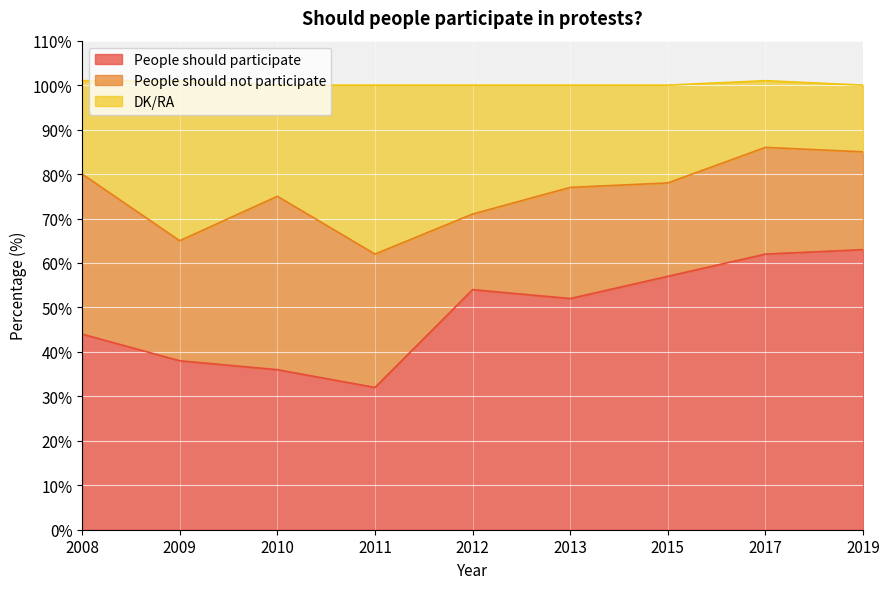

True or false: DK/RA and People should participate intersect in this chart.

False